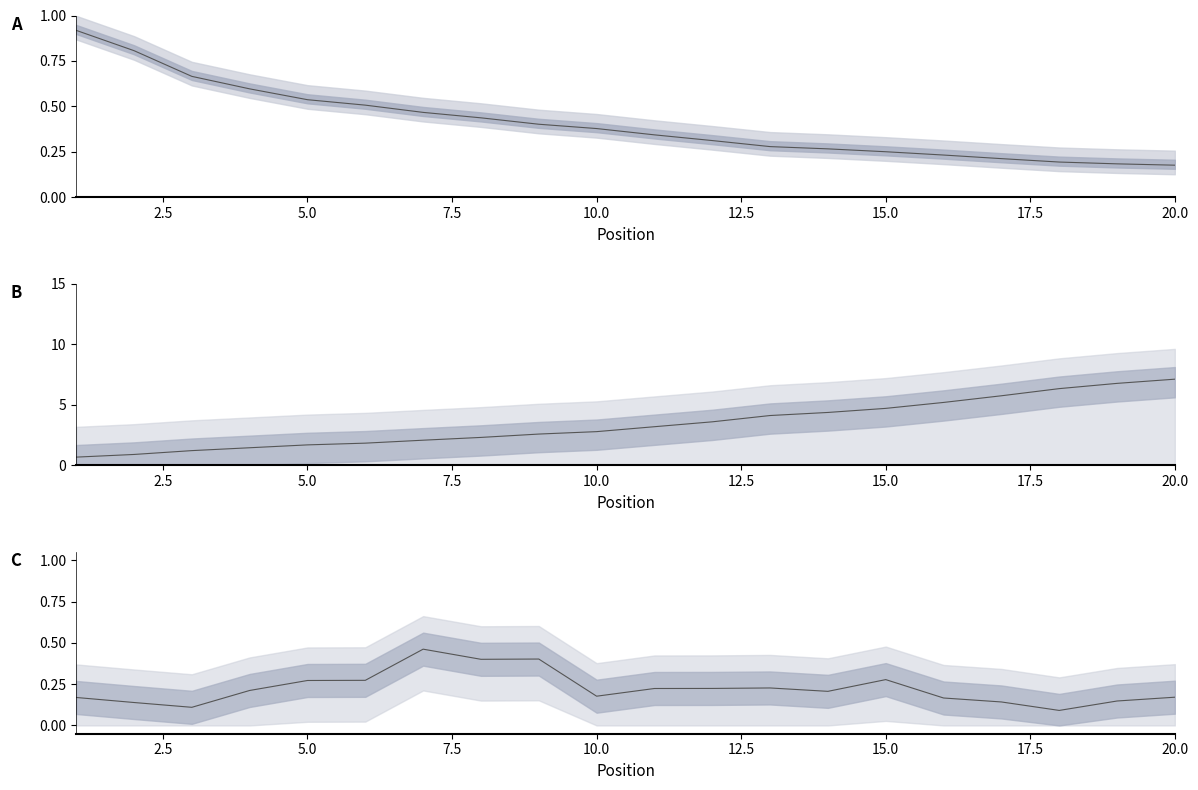

How many Global Score values are between 0 and 1?

20